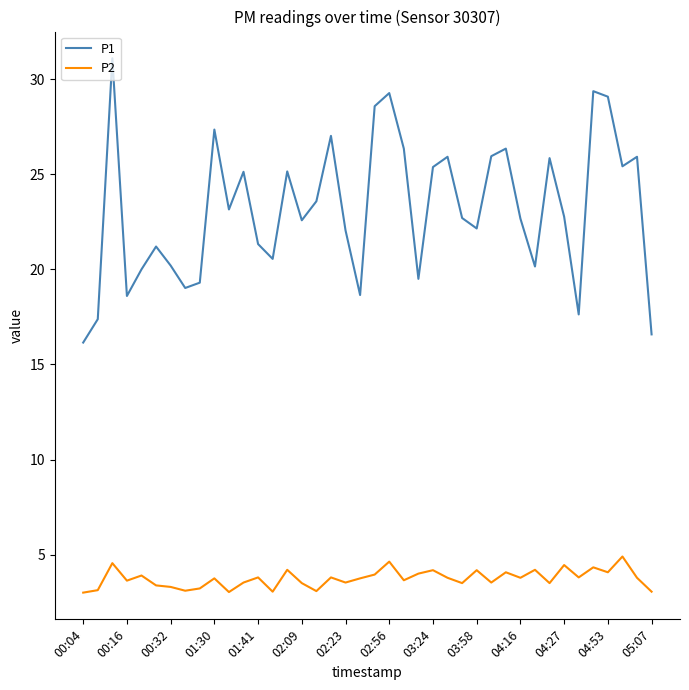

In P1, how many points are lower than both neighbors (excluding endpoints)?

11